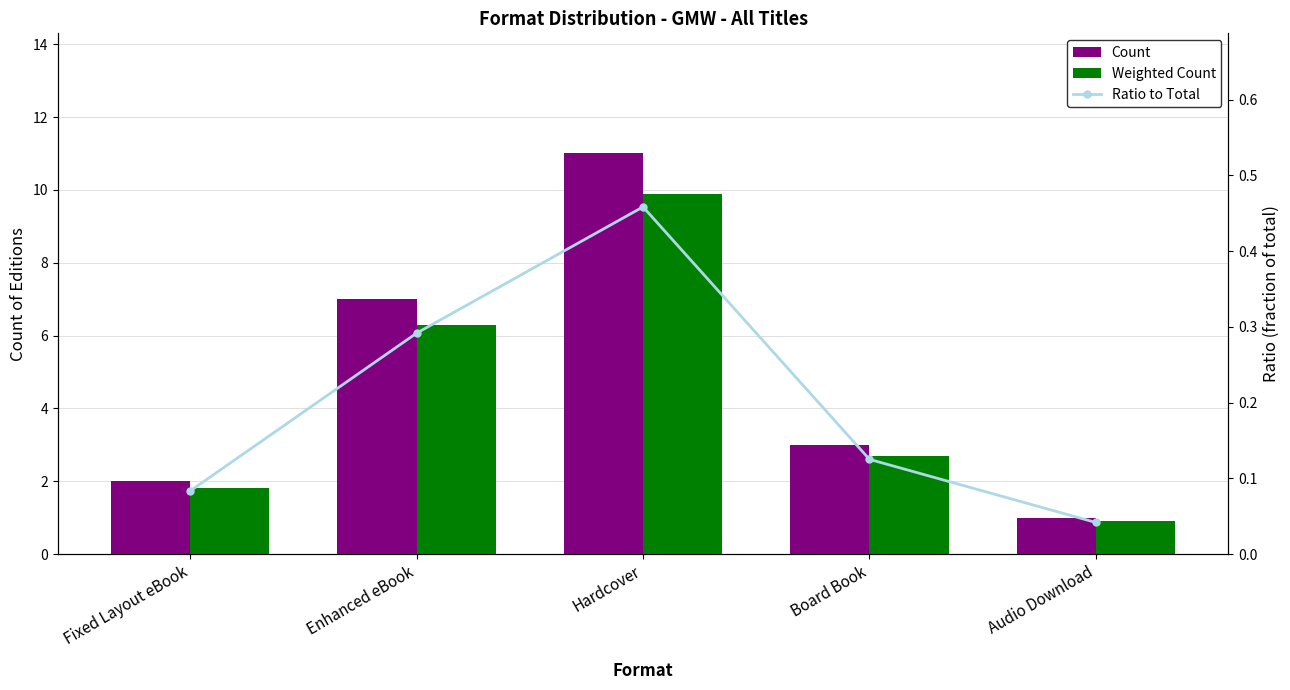

What is the average value of the Count series?

4.8